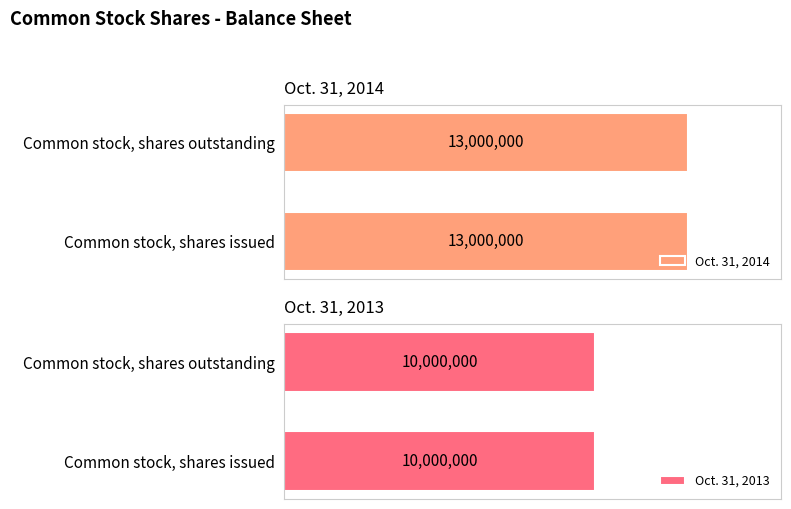

The Oct. 31, 2013 series shows 14308801 at Common stock, shares issued. True or false?

False